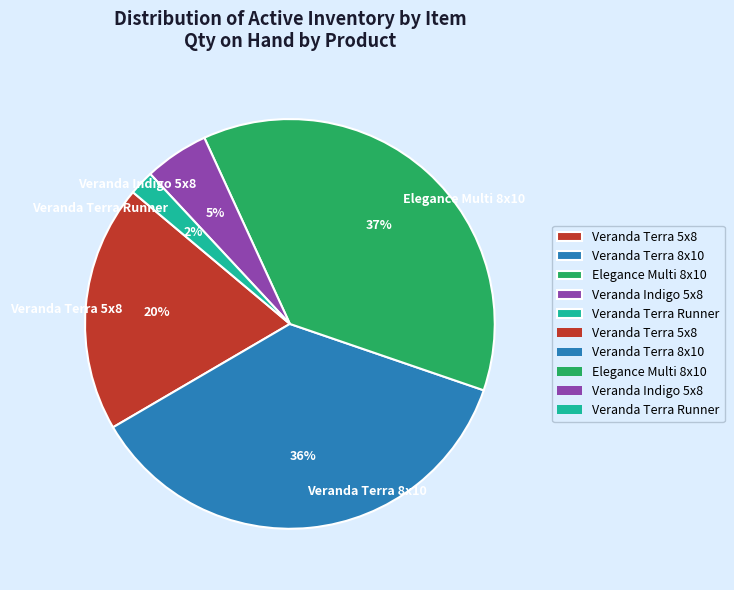

How many slices are in this pie chart?

5